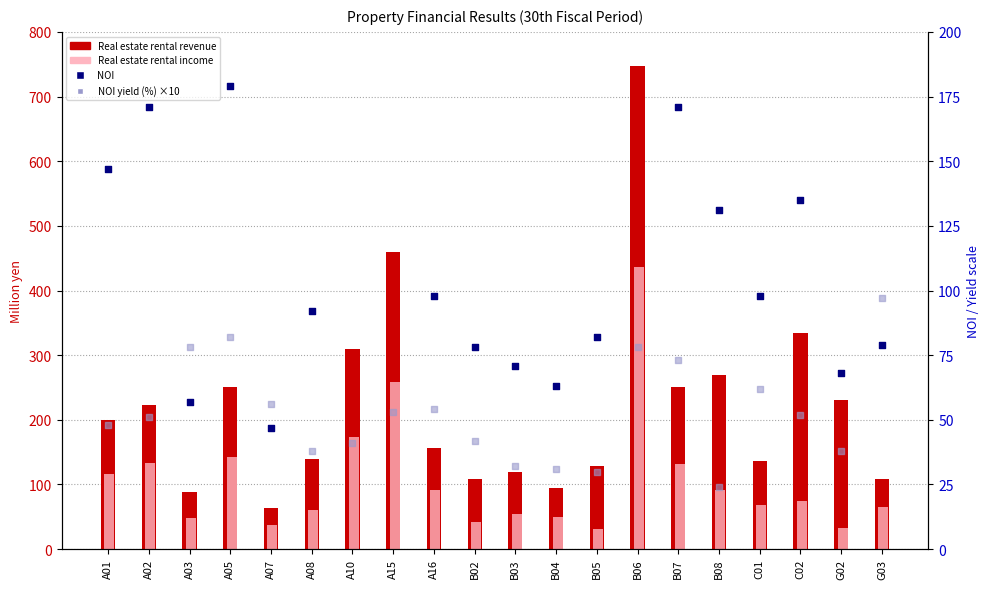

Which series reaches the maximum Y coordinate?

Real estate rental revenue